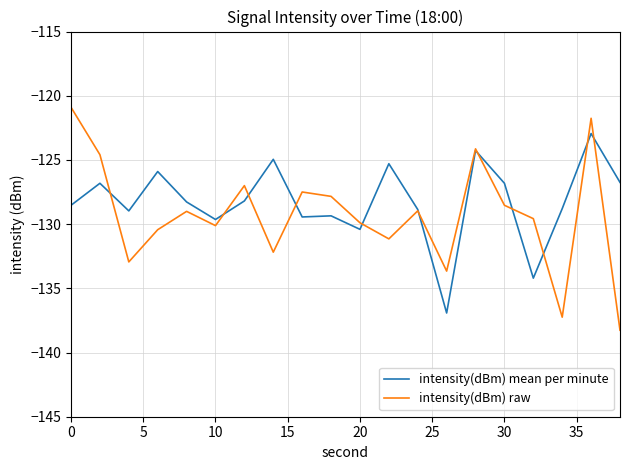

List the series in order of their peak value, highest first.

intensity(dBm) raw, intensity(dBm) mean per minute